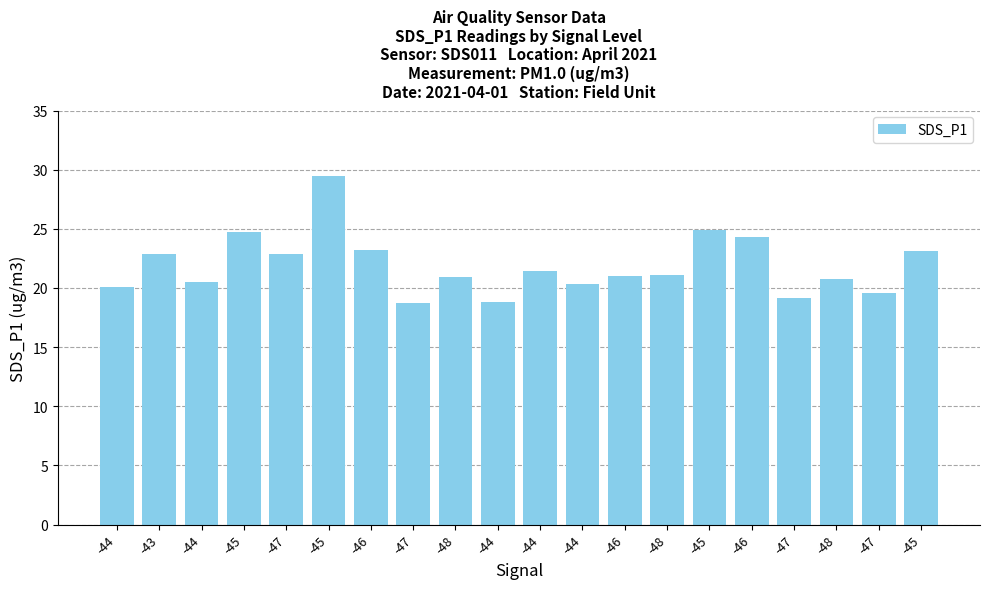

How many bars are there in total?

20